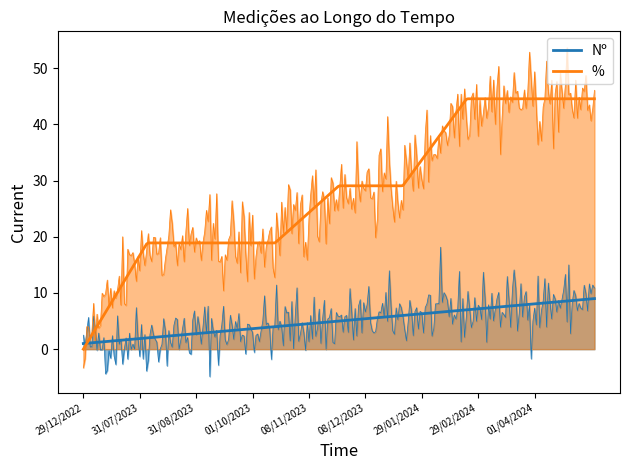

Is it true that Nº equals 4.0 at 08/12/2023?

False